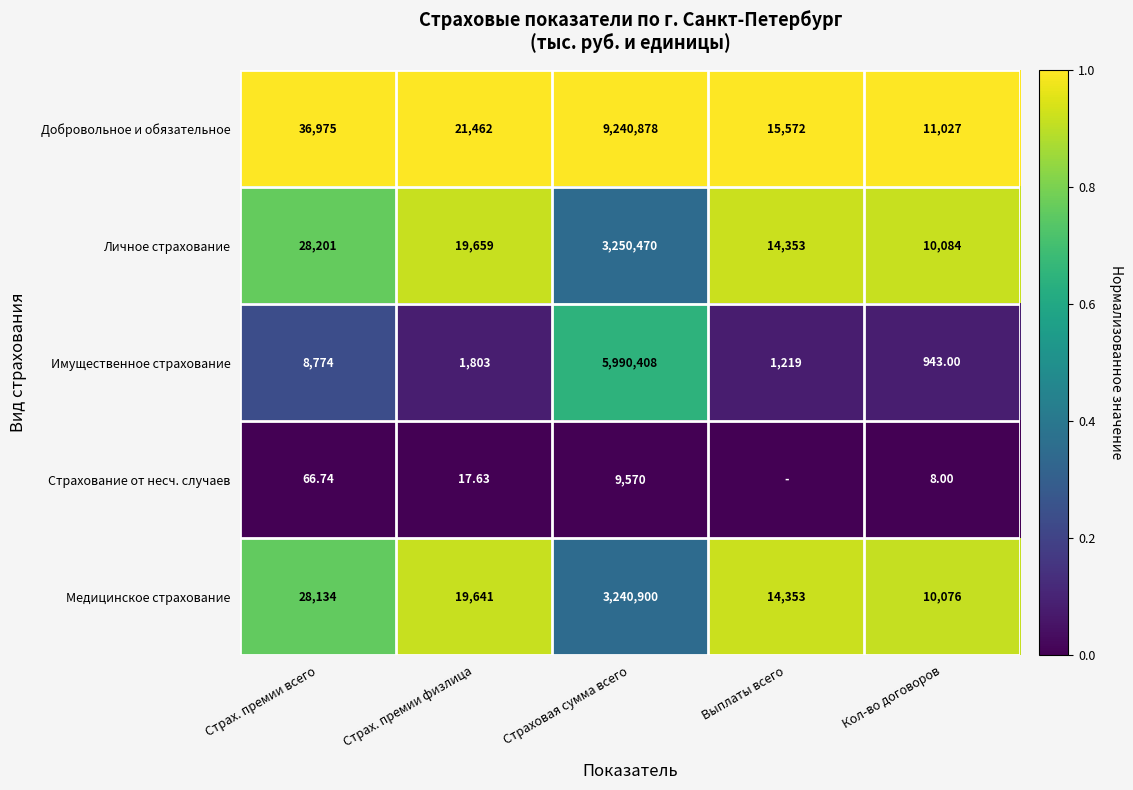

At Страх. премии физлица, list the series in order from largest to smallest.

Добровольное и обязательное, Личное страхование, Медицинское страхование, Имущественное страхование, Страхование от несч. случаев